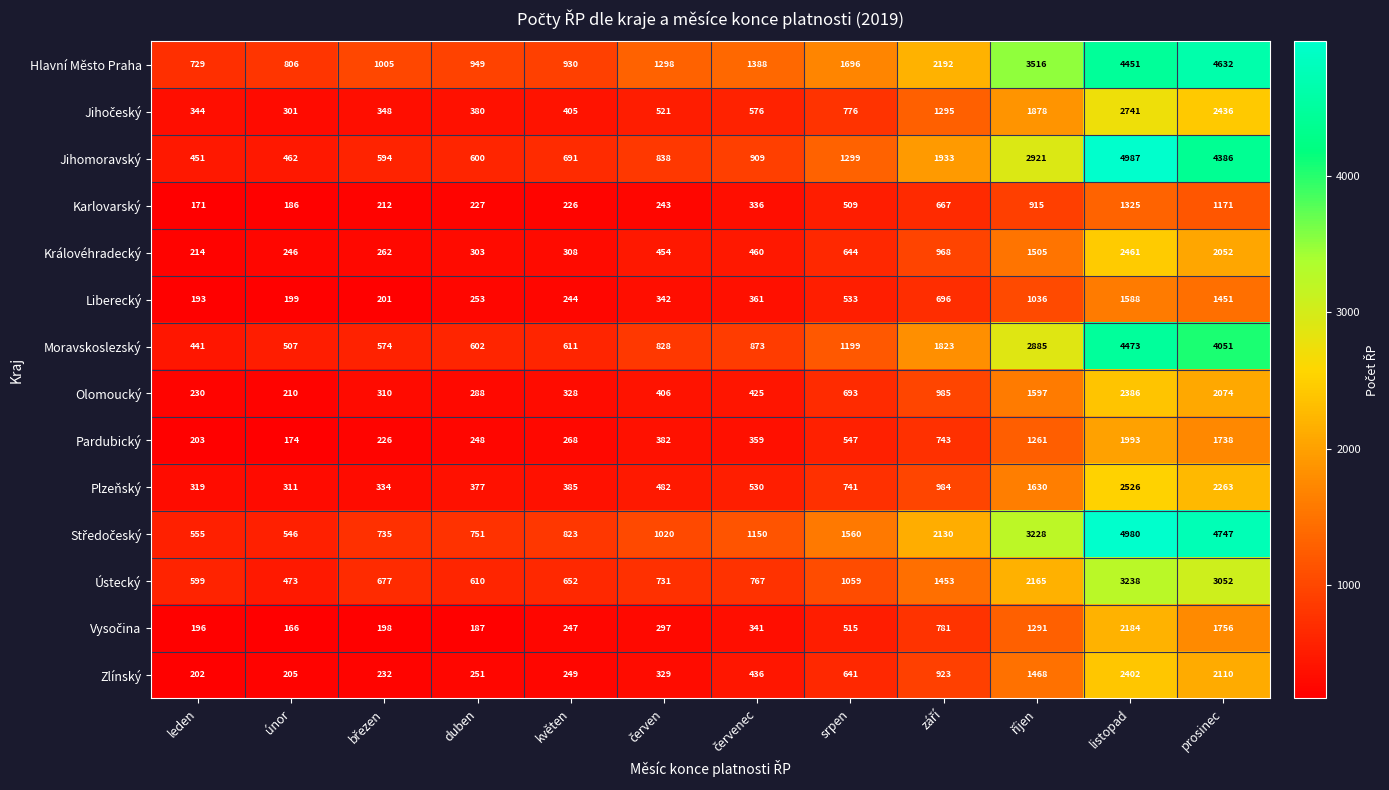

The Zlínský series shows 641 at srpen. True or false?

True